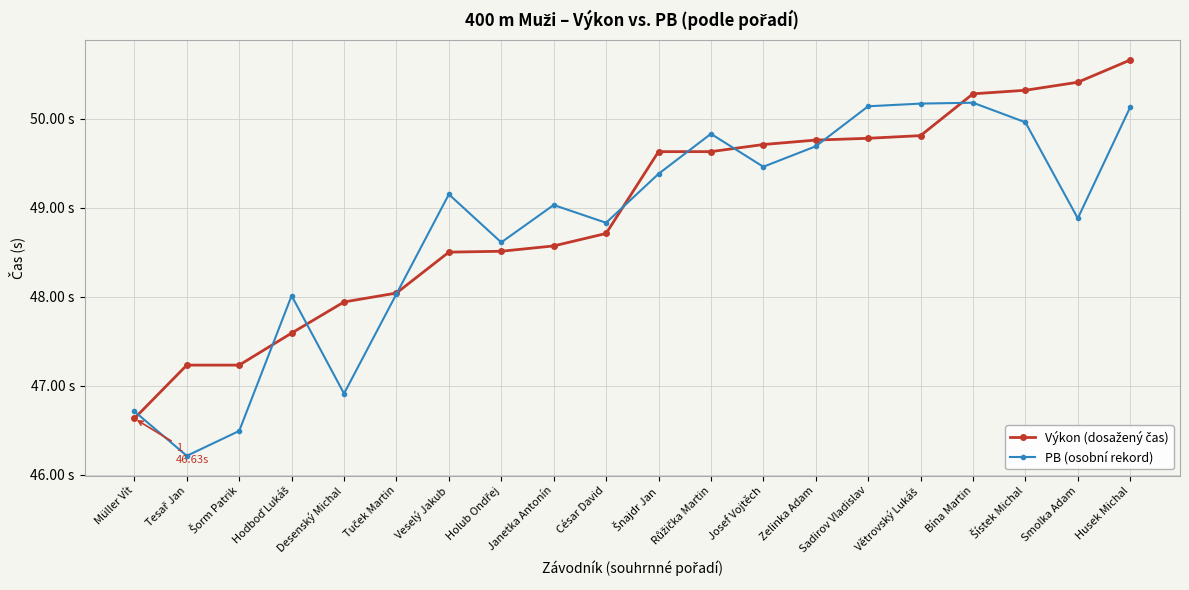

Rank the categories by PB (osobní rekord) value from lowest to highest.

Tesař Jan, Šorm Patrik, Müller Vít, Desenský Michal, Hodboď Lukáš, Tuček Martin, Holub Ondřej, César David, Smolka Adam, Janetka Antonín, Veselý Jakub, Šnajdr Jan, Josef Vojtěch, Zelinka Adam, Růžička Martin, Šístek Michal, Husek Michal, Sadirov Vladislav, Větrovský Lukáš, Bína Martin